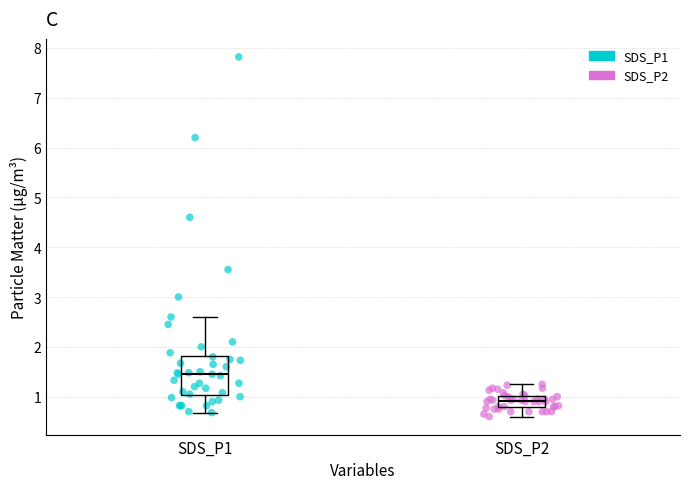

Which series reaches the maximum Y coordinate?

SDS_P1